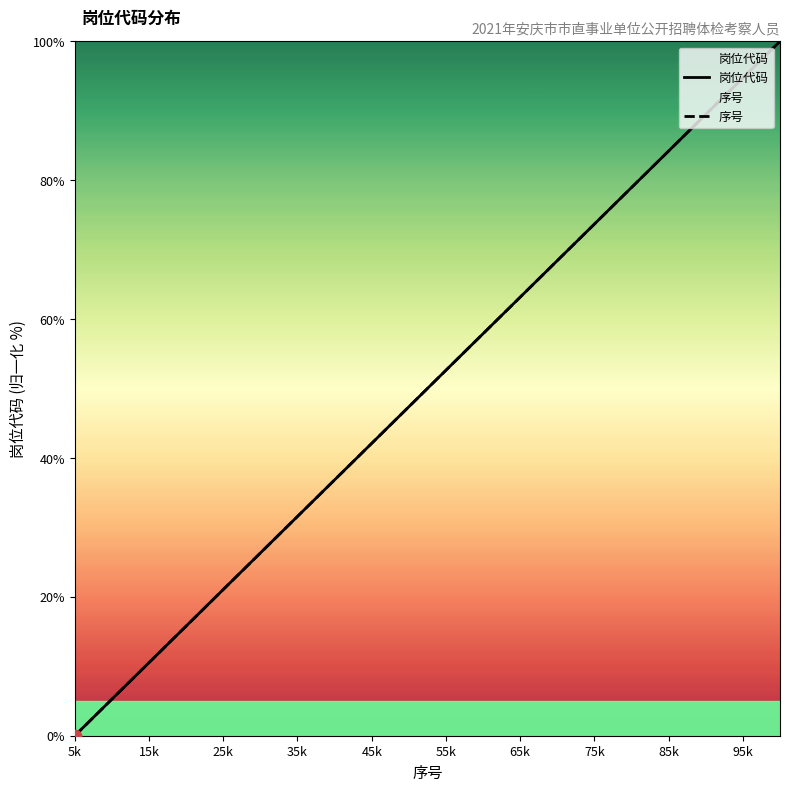

What are all the series names shown in the legend?

岗位代码, 序号